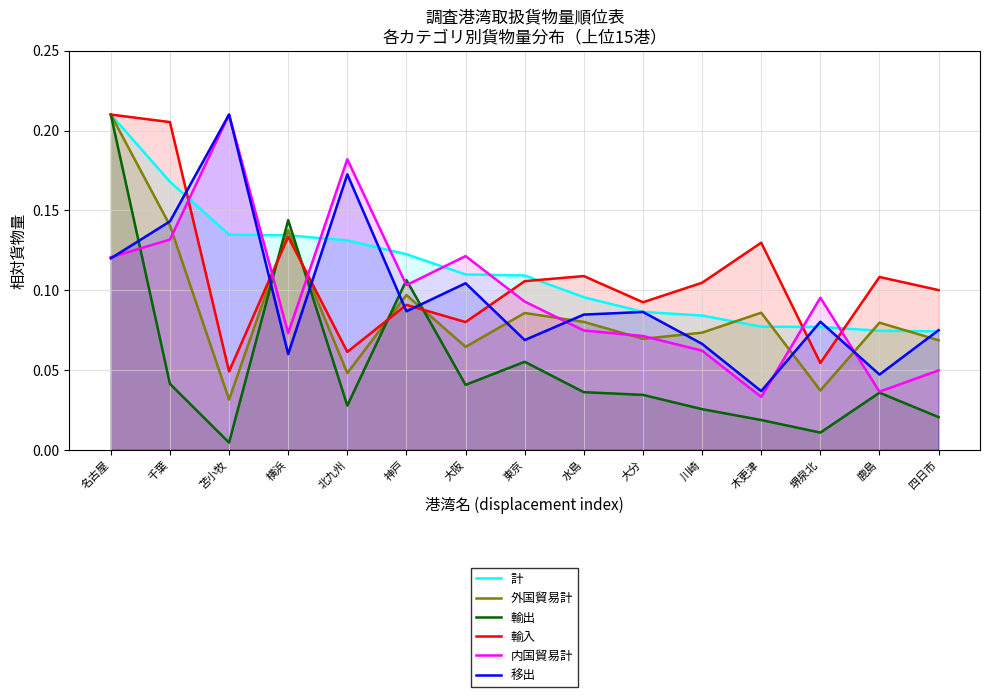

How many lines are shown in the chart?

6